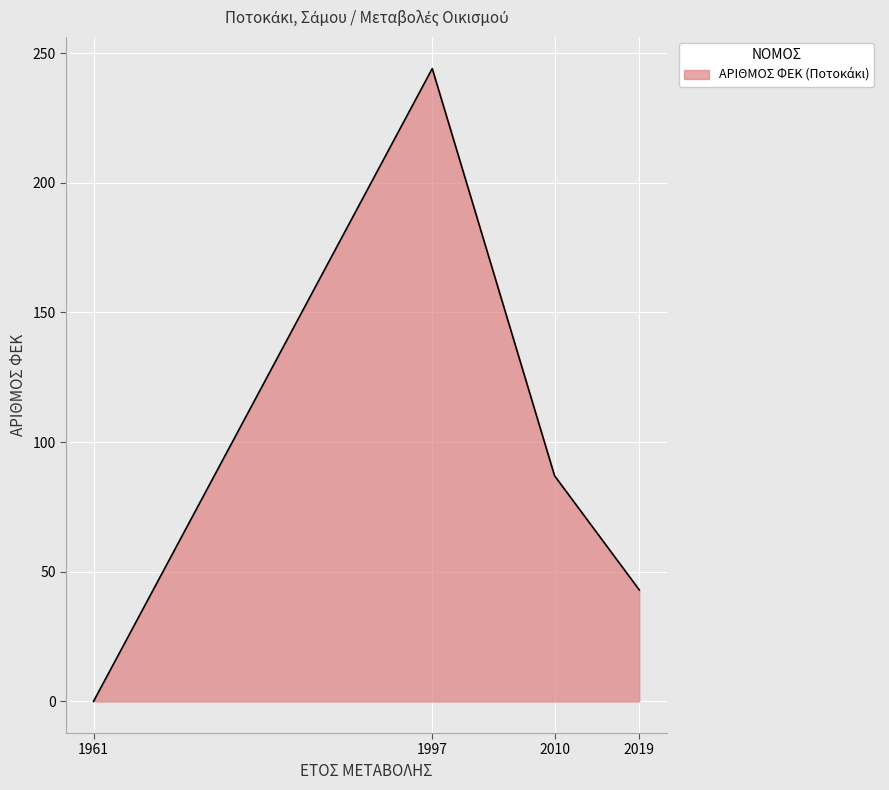

Is it true that the value at 2010 is 87?

True